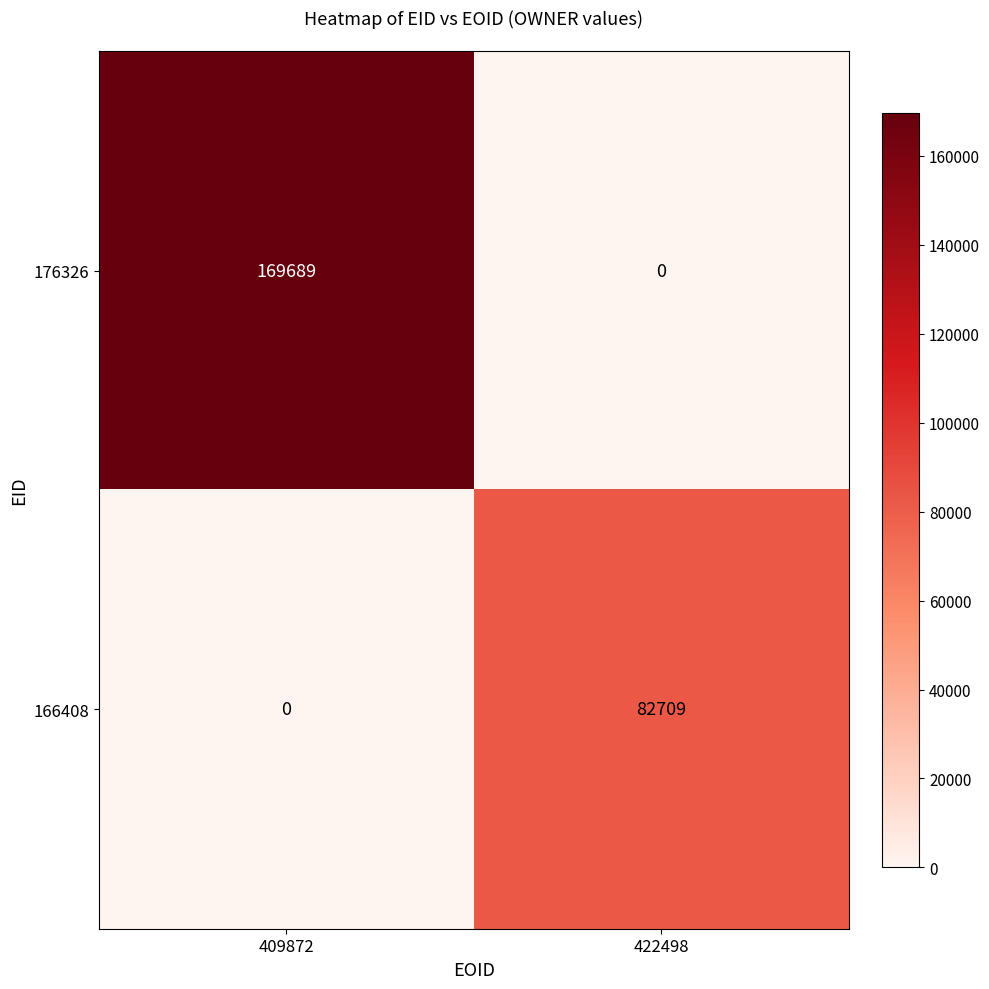

What is the difference between the 166408 values at 422498 and 409872?

82709